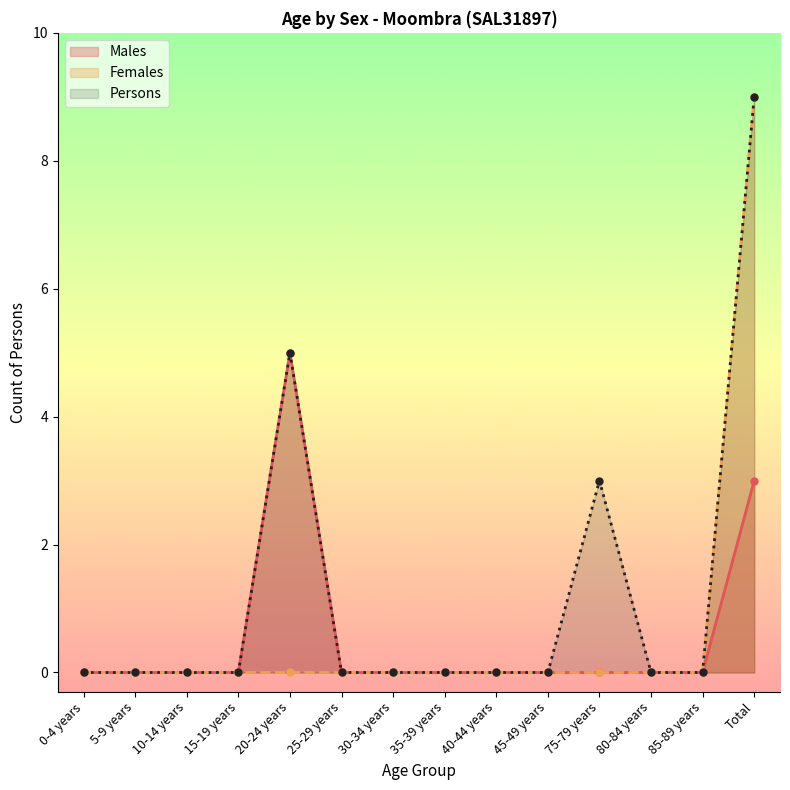

True or false: Persons and Females intersect in this chart.

False